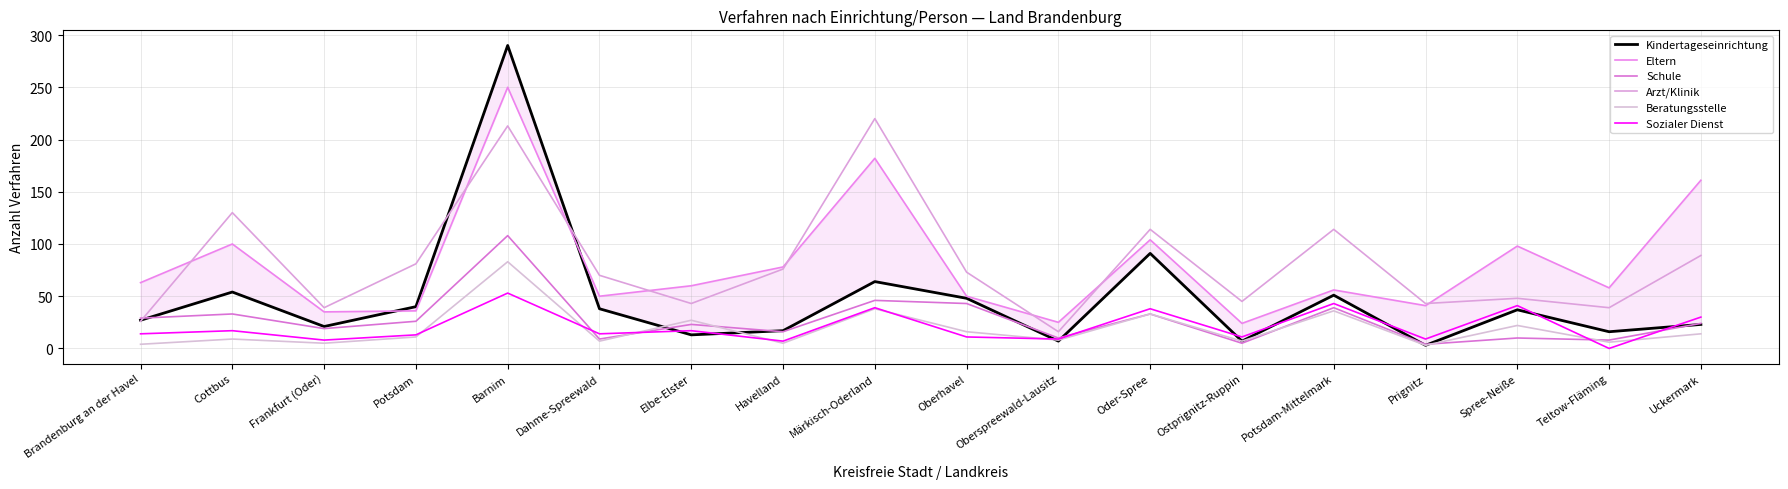

What are all the series names shown in the legend?

Kindertageseinrichtung, Eltern, Schule, Arzt/Klinik, Beratungsstelle, Sozialer Dienst